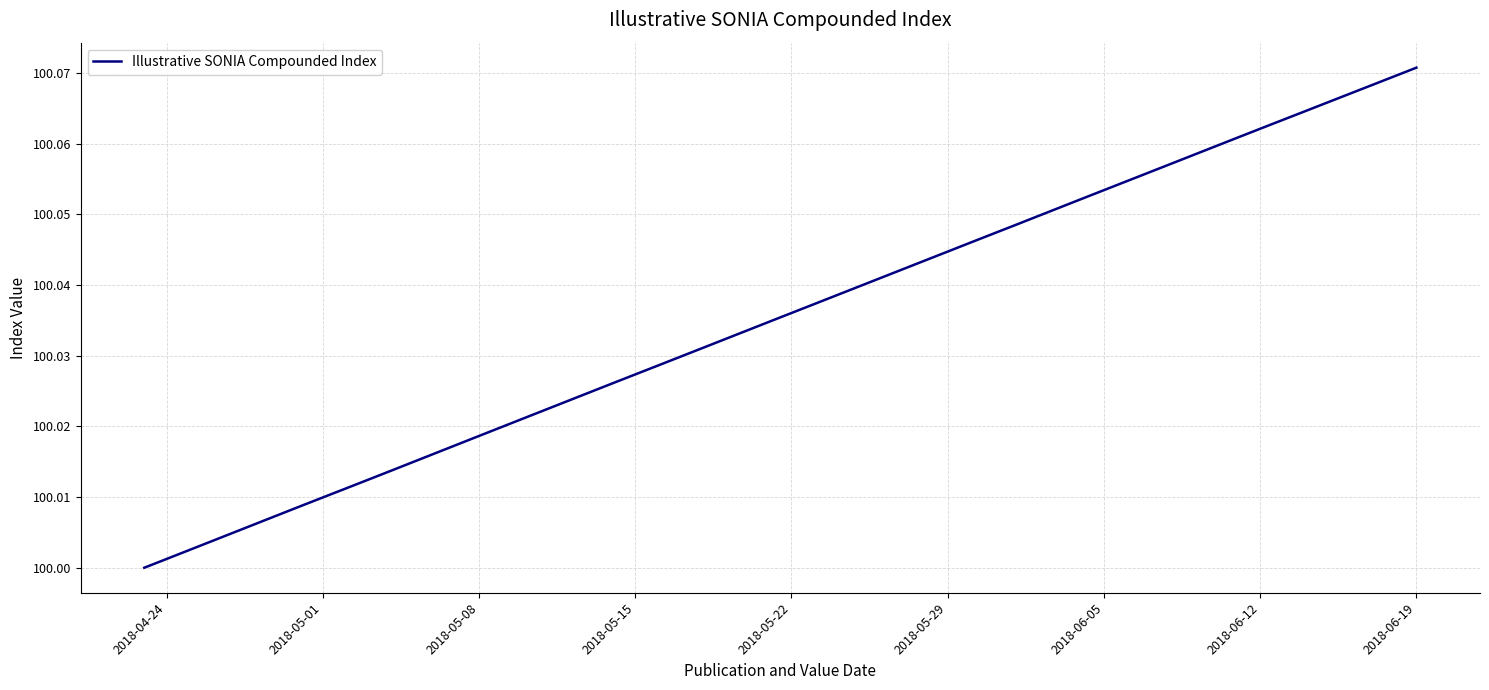

Which category has the lowest value across all series?

2018-04-24